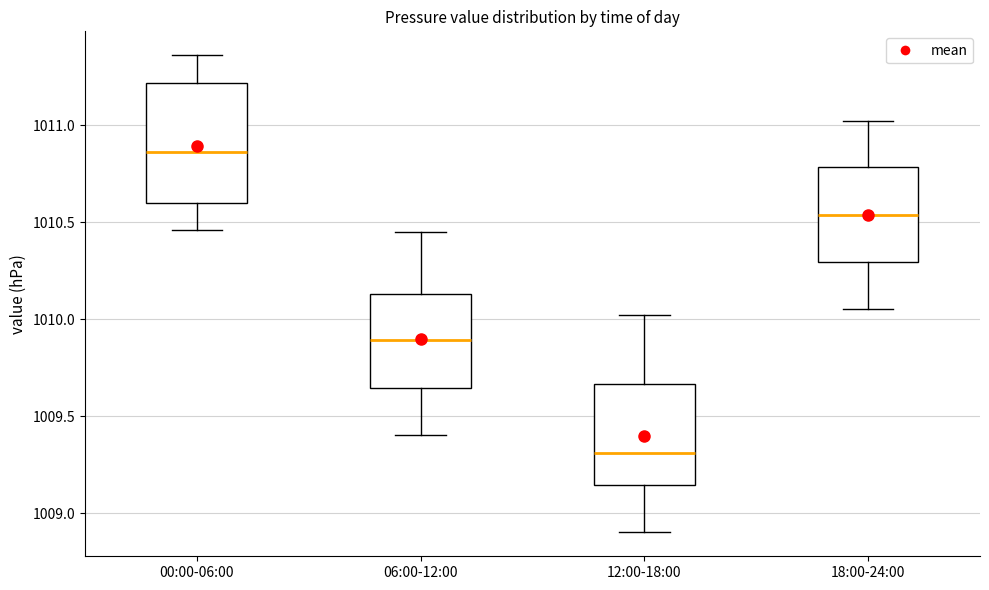

Reading left to right, transcribe this box plot: for each box, give where its median line is, the range the box spans, and where its two whiskers end, as read against the y-axis. The values are not printed on the chart, so give them approximately, as read against the axis.

00:00-06:00: median 1010.85, box 1010.60 to 1011.20, whiskers 1010.45 to 1011.35
06:00-12:00: median 1009.90, box 1009.65 to 1010.15, whiskers 1009.40 to 1010.45
12:00-18:00: median 1009.30, box 1009.15 to 1009.65, whiskers 1008.90 to 1010.00
18:00-24:00: median 1010.55, box 1010.30 to 1010.80, whiskers 1010.05 to 1011.00